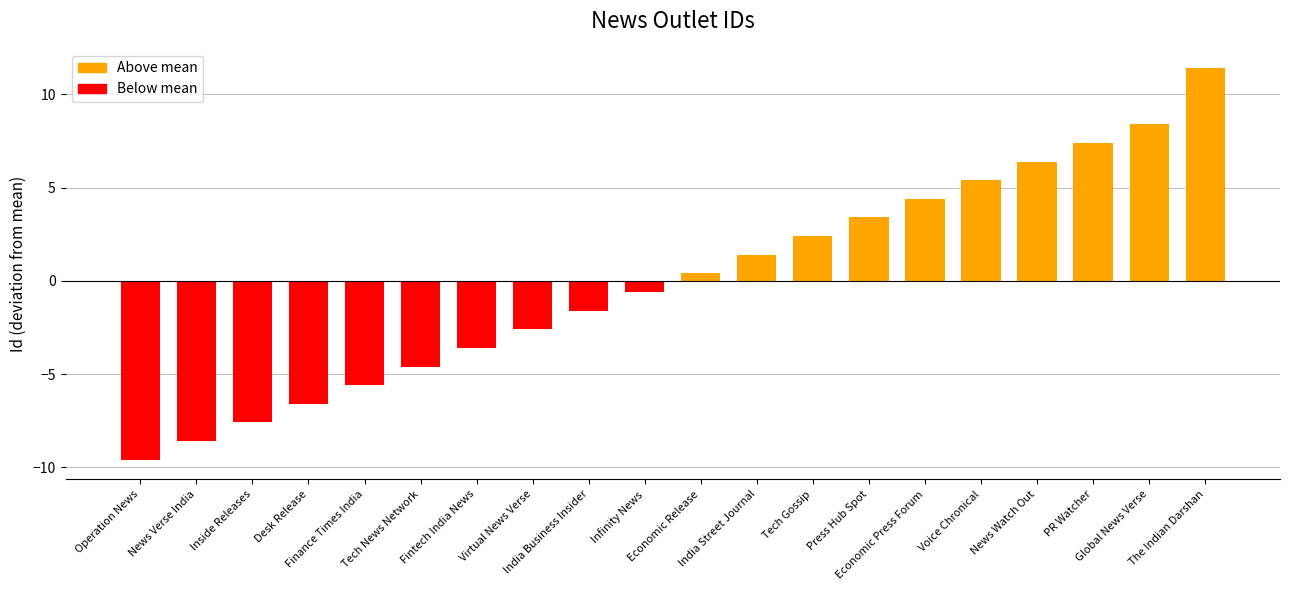

Approximately how many times larger is the value at Economic Press Forum compared to Global News Verse?

0.5